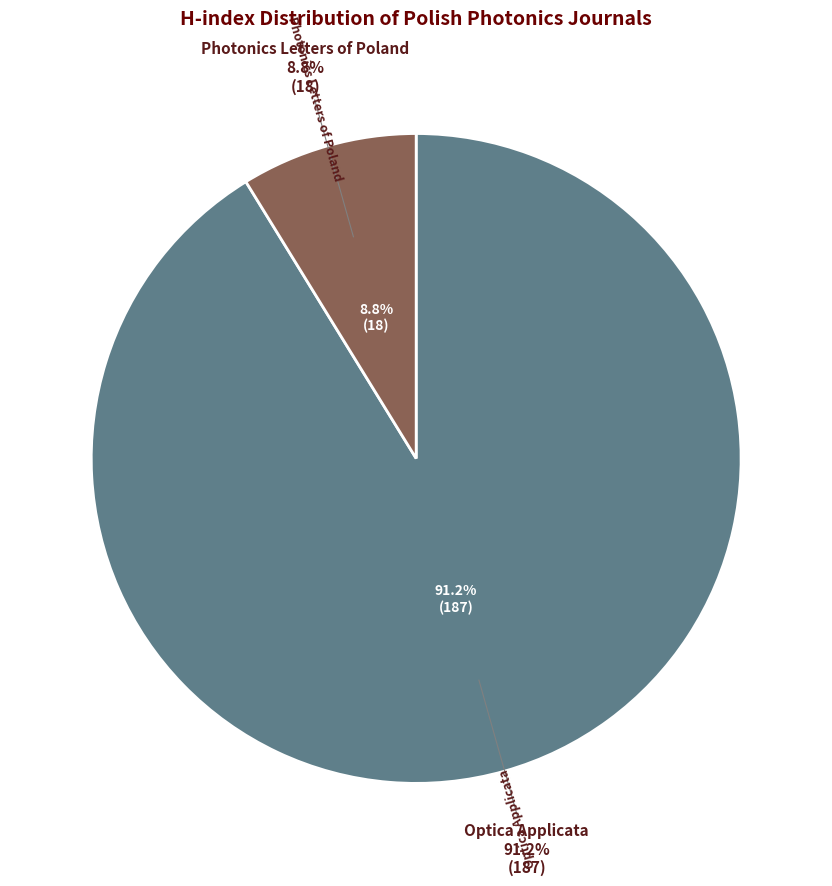

The Optica Applicata slice represents 91% of the pie. True or false?

True